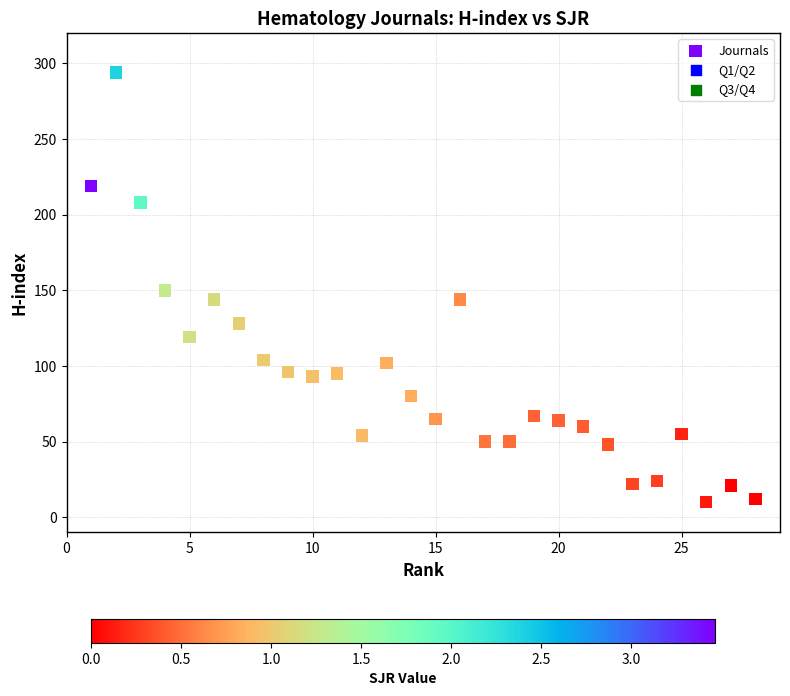

What is the range of X values (max minus min)?

27